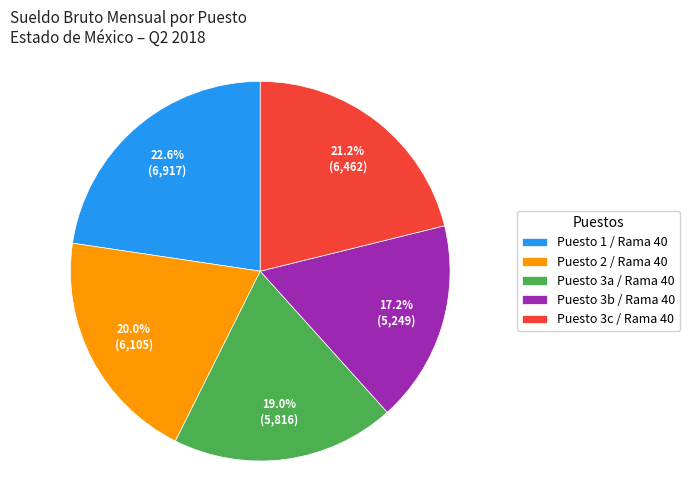

Approximately how many times larger is the value at Puesto 3b / Rama 40 compared to Puesto 3c / Rama 40?

0.8